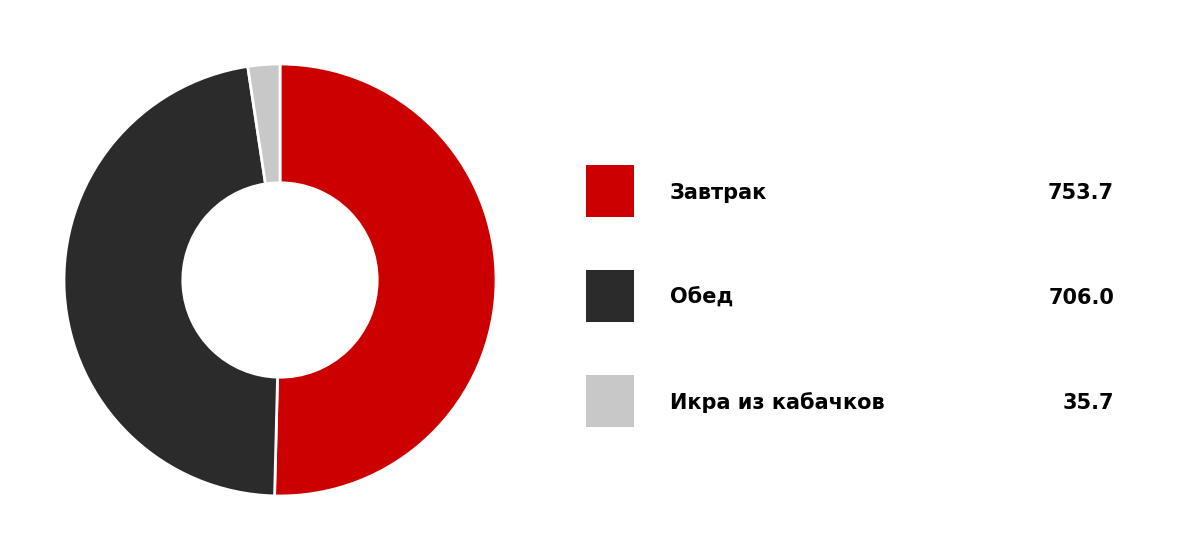

Does any single category account for the majority?

Yes